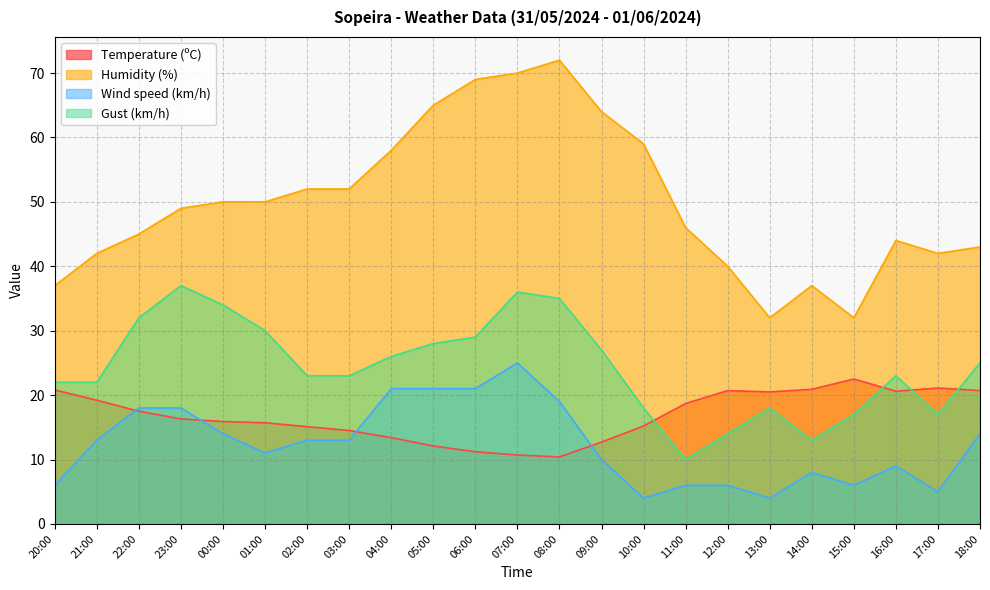

True or false: Temperature (ºC) and Humidity (%) intersect in this chart.

False